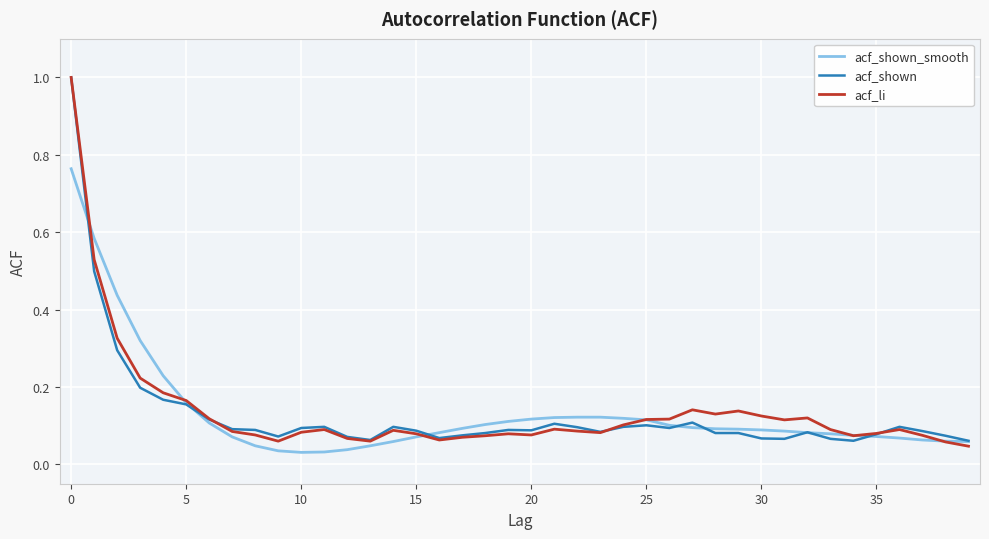

Does the chart display data point markers on the line(s)?

No